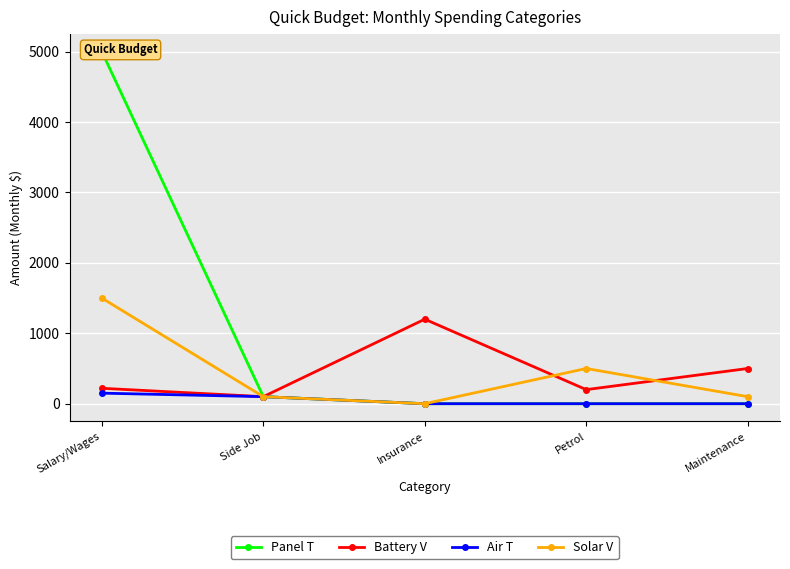

In Solar V, how many points are lower than both neighbors (excluding endpoints)?

1